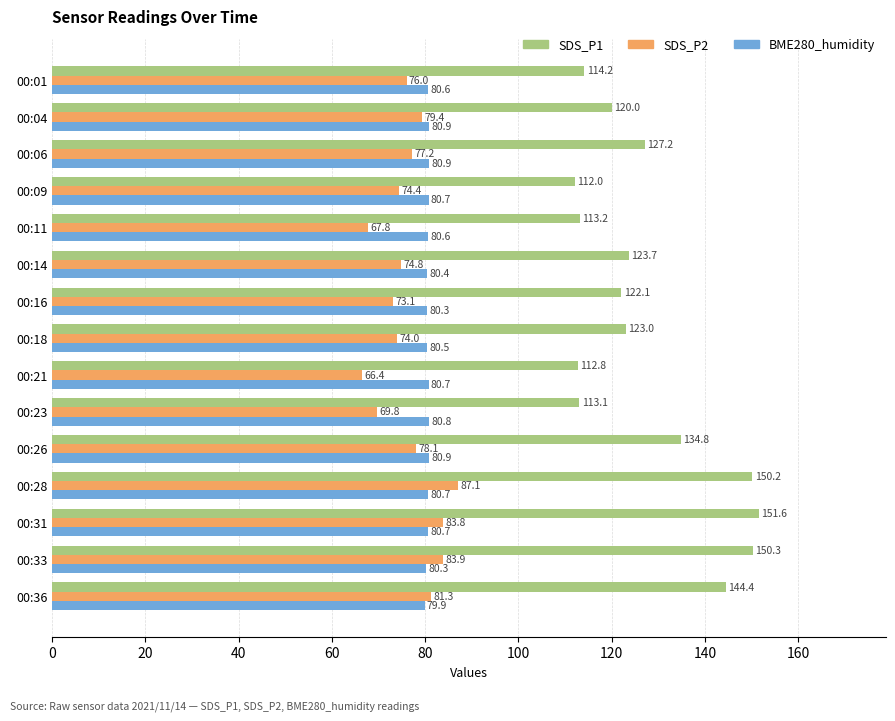

The SDS_P2 series shows 76.0 at 00:01. True or false?

True